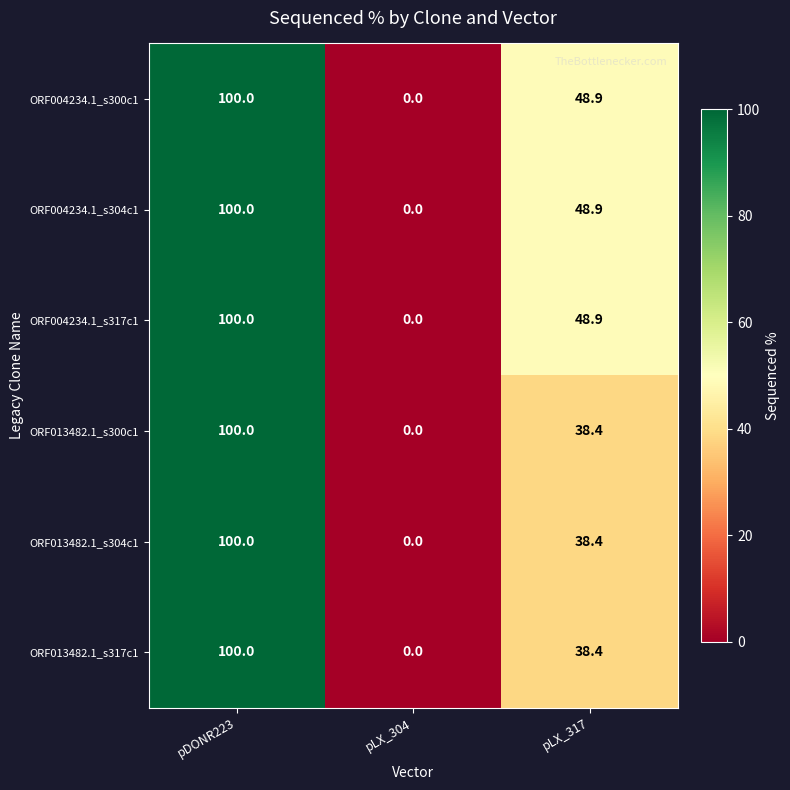

What is the total value across all series at pLX_317?

261.9